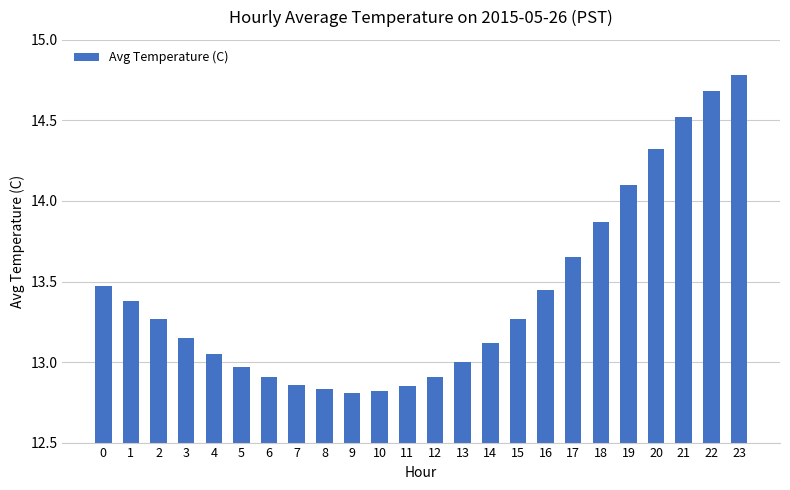

The chart shows a value of 12.9 at 12. True or false?

True